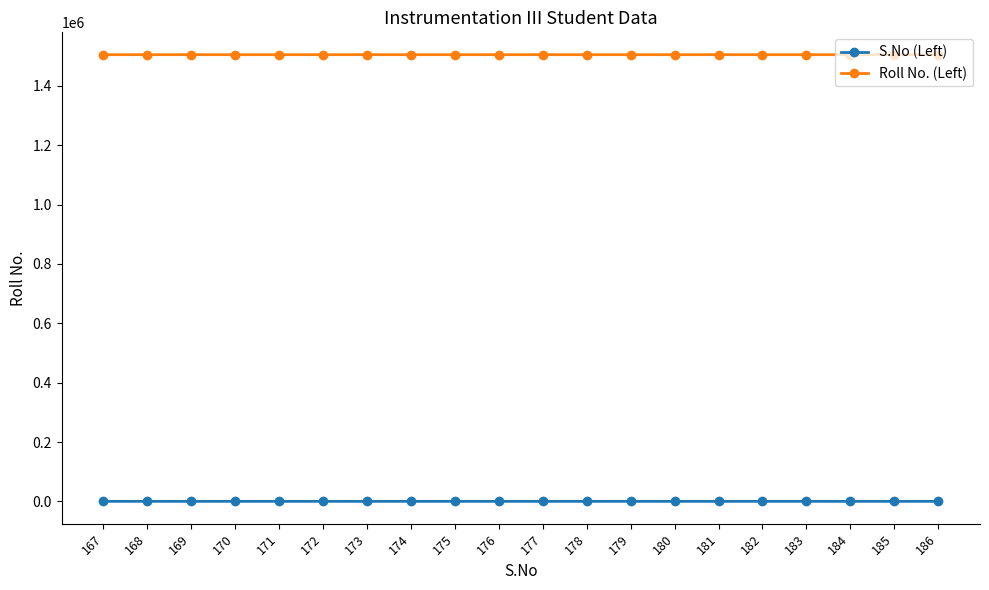

How many distinct data groups are displayed?

2